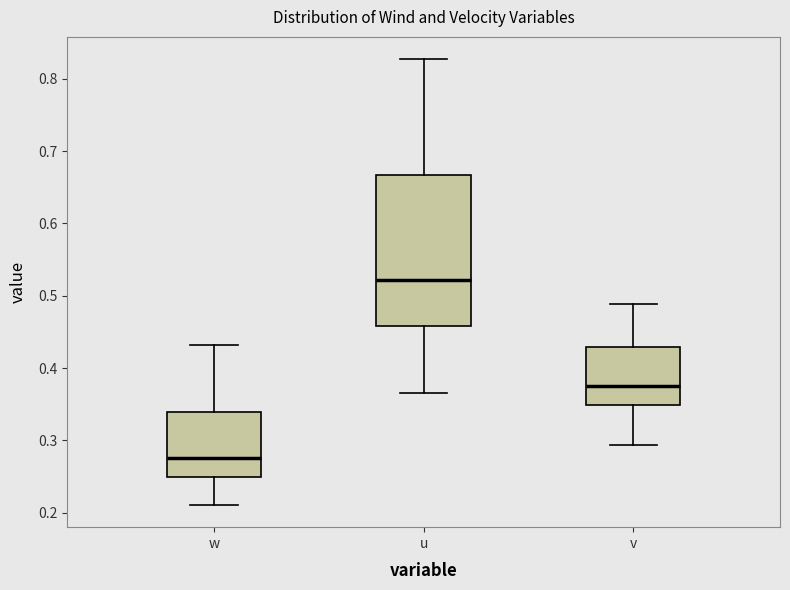

Where is the lower edge of the box for u on the y-axis? The values are not printed on the chart, so give them approximately, as read against the axis.

0.46